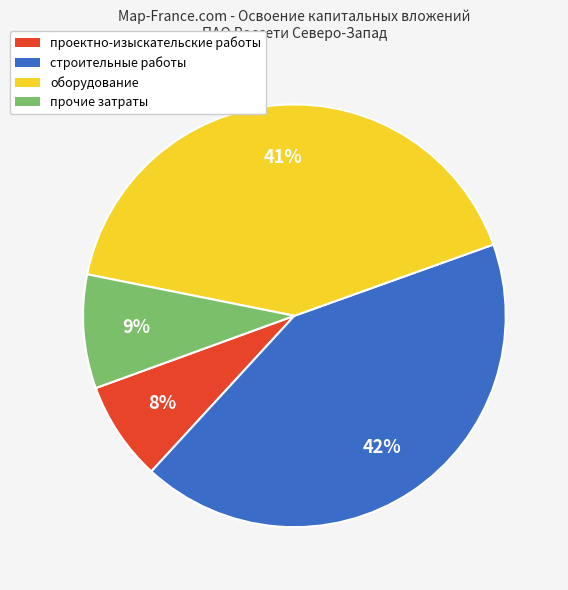

Count the number of slices in the pie.

4